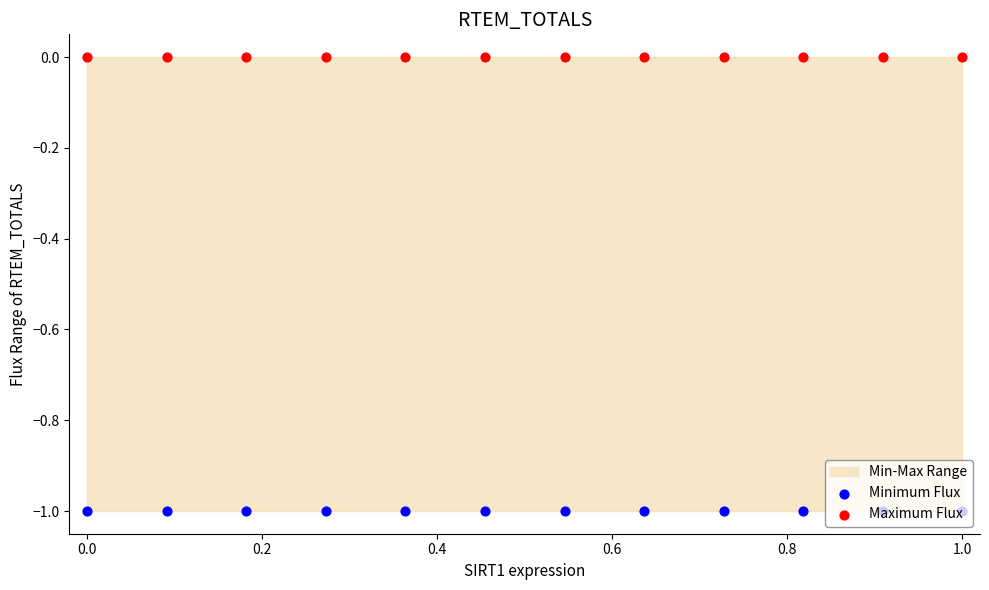

Which series has the largest Y range (max minus min)?

Minimum Flux